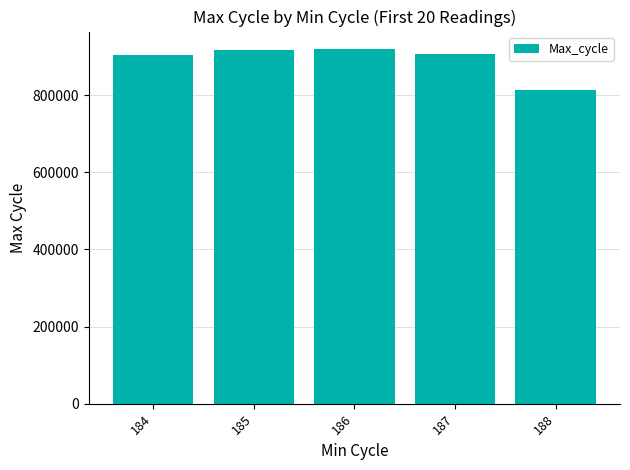

What is the minimum value shown in the chart?

814031